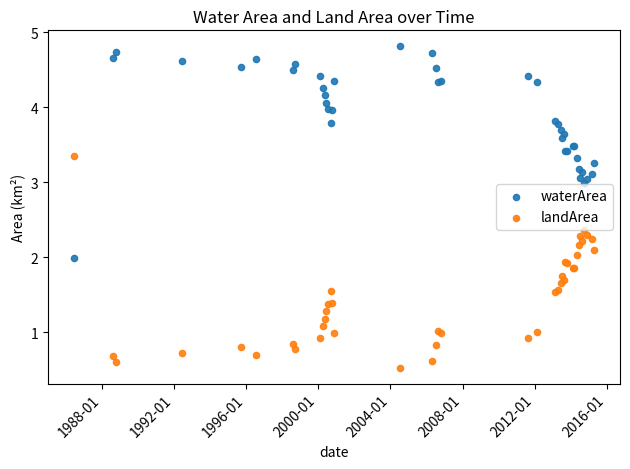

Which series contains the lowest Y value?

landArea